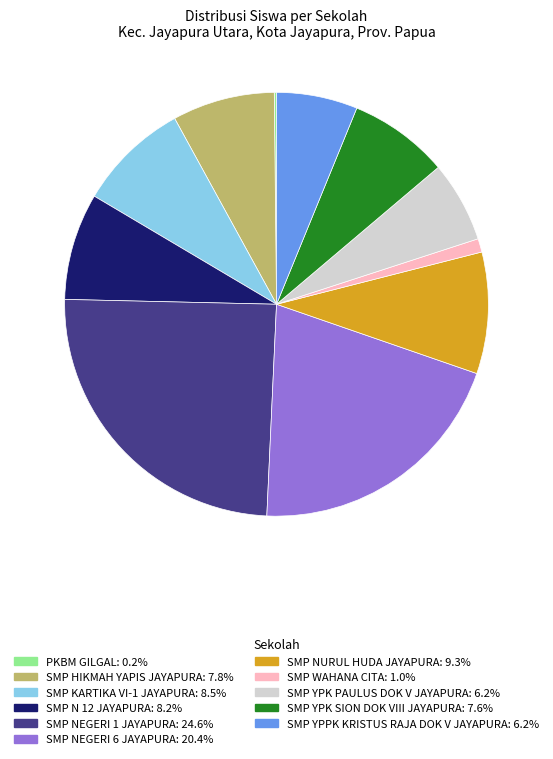

Combined, do SMP YPK PAULUS DOK V JAYAPURA and SMP YPK SION DOK VIII JAYAPURA account for over 50%?

No